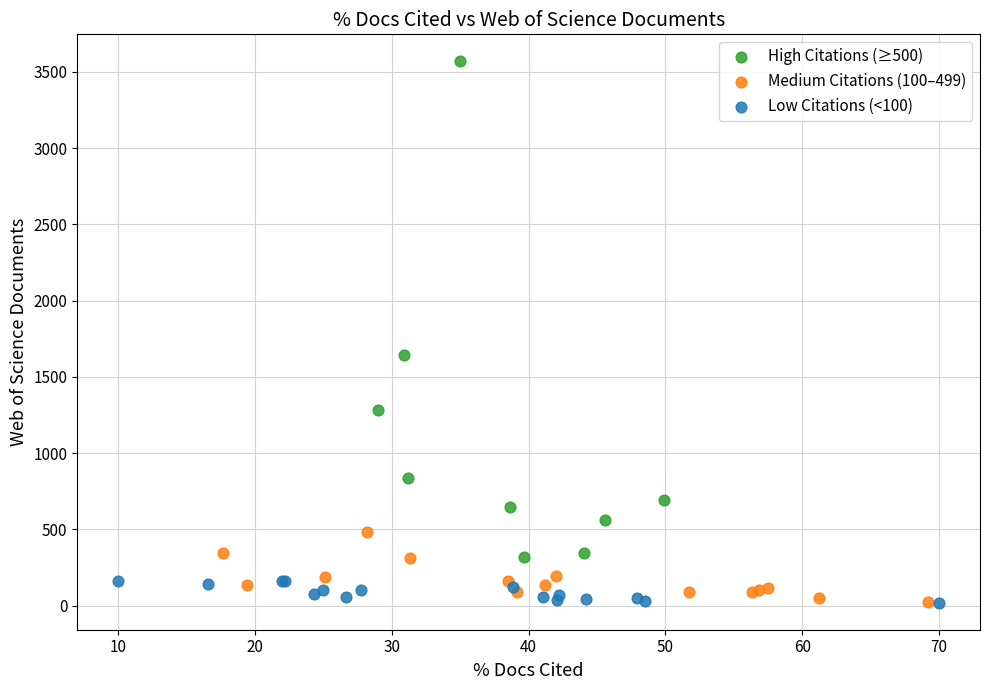

Which series has the largest Y range (max minus min)?

High Citations (≥500)